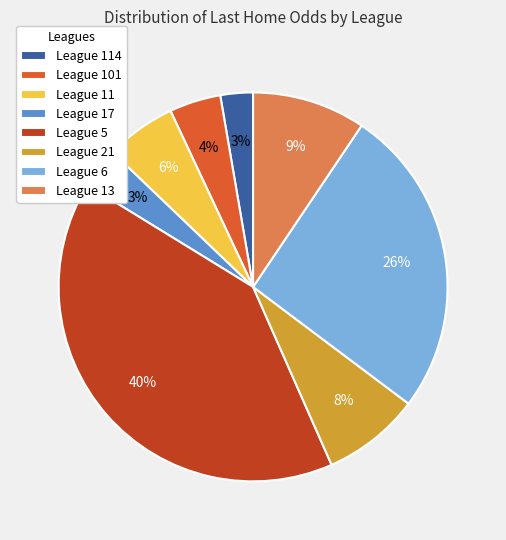

How many slices are in this pie chart?

8